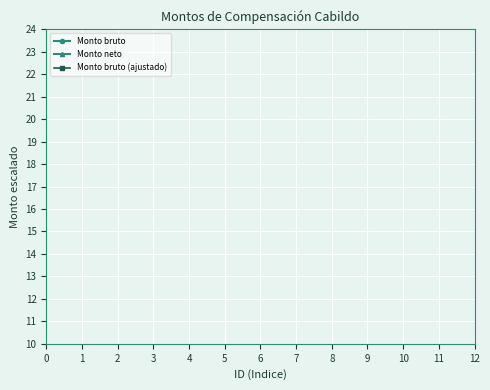

How many categories are shown in the chart?

11